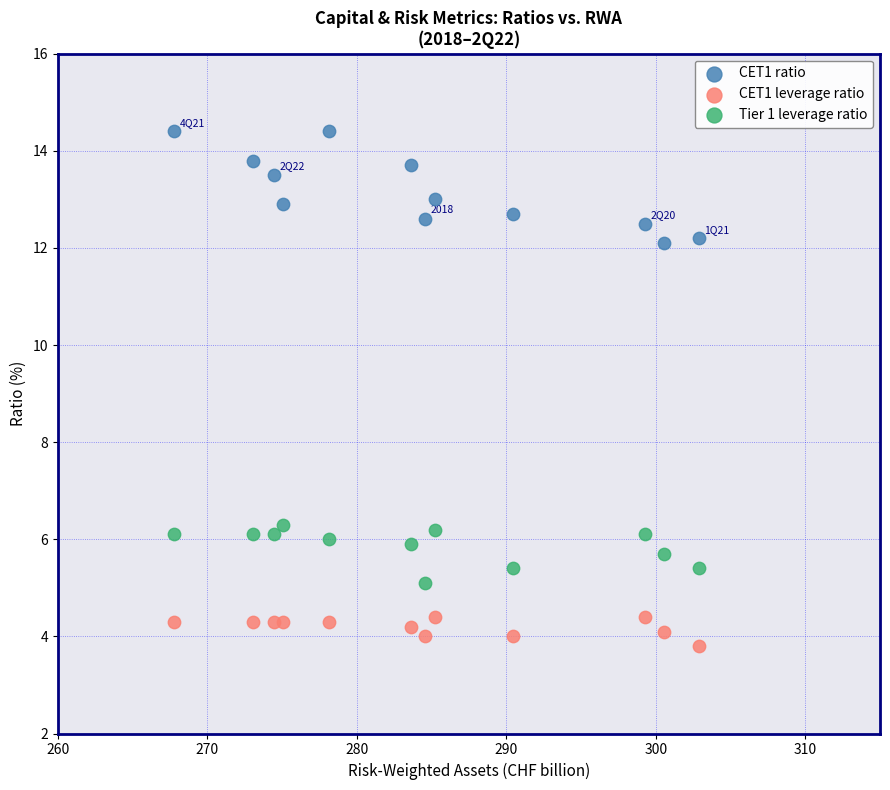

Across all data points, what is the range of Y values (max minus min)?

10.6